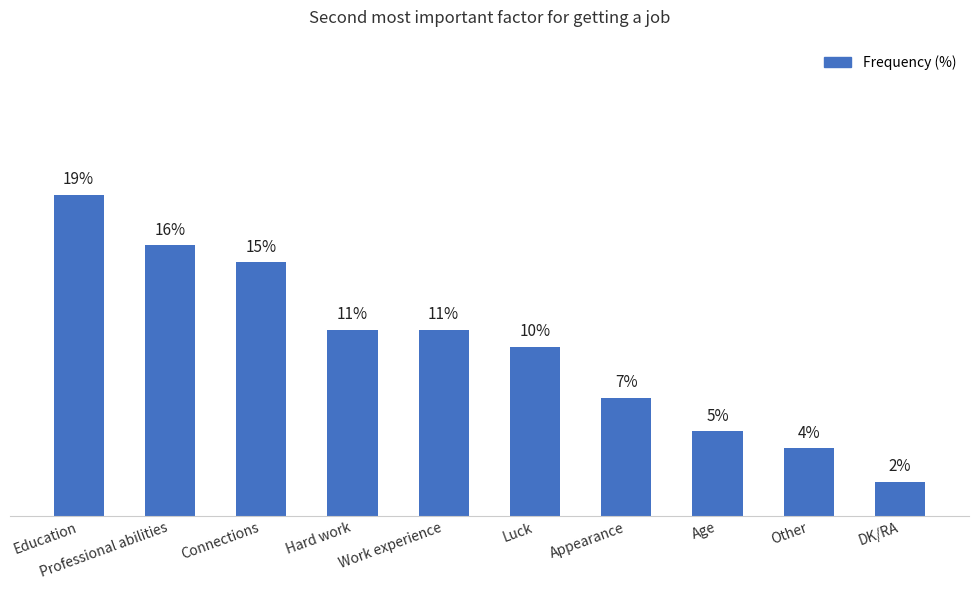

What is the label of the 2nd bar from the left?

Professional abilities